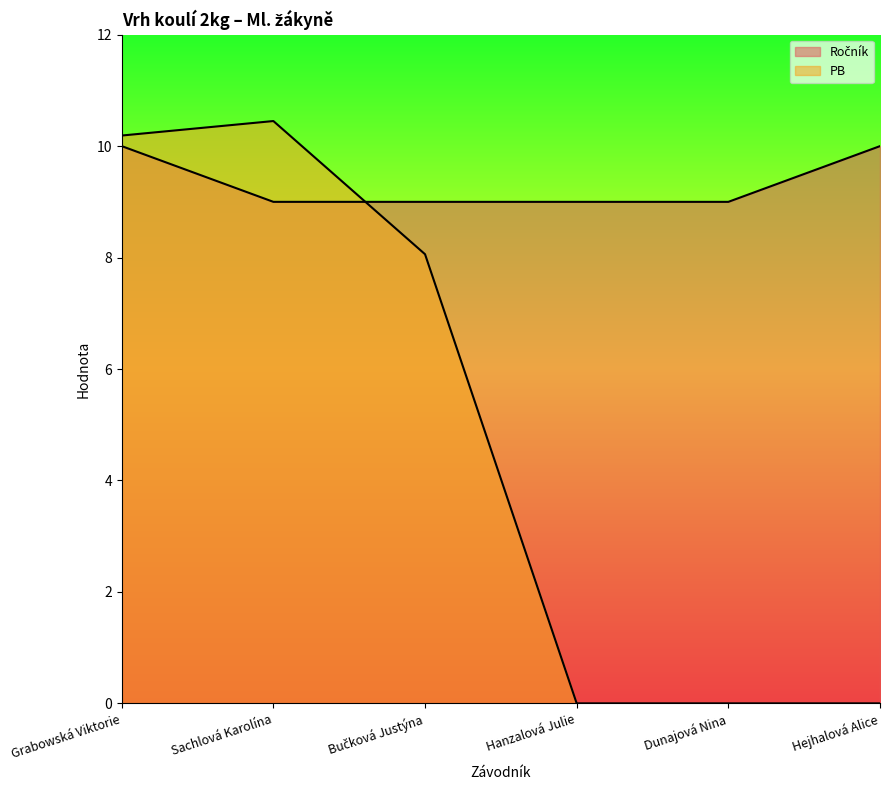

Between which two adjacent categories do Ročník and PB first intersect?

Sachlová Karolína and Bučková Justýna